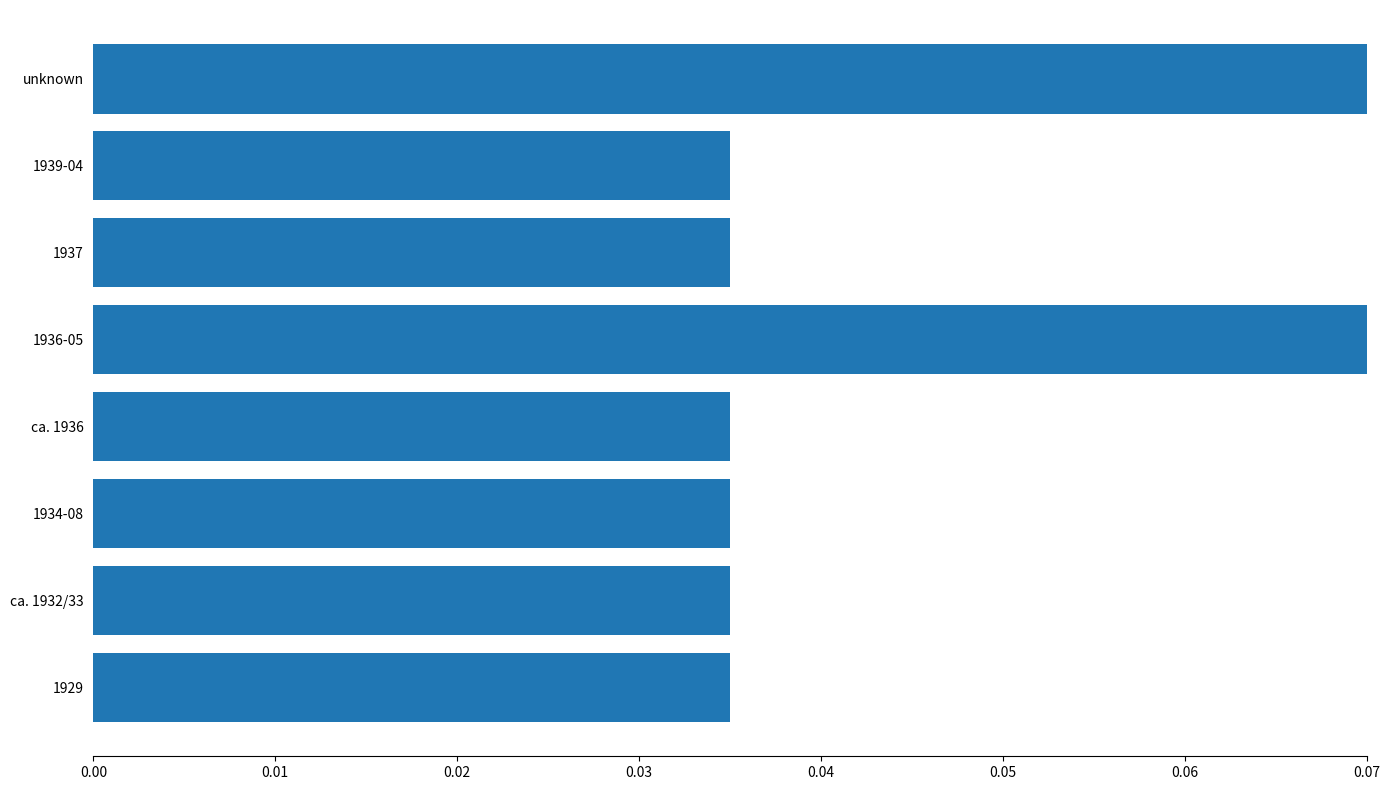

How many values are between 0 and 1?

8